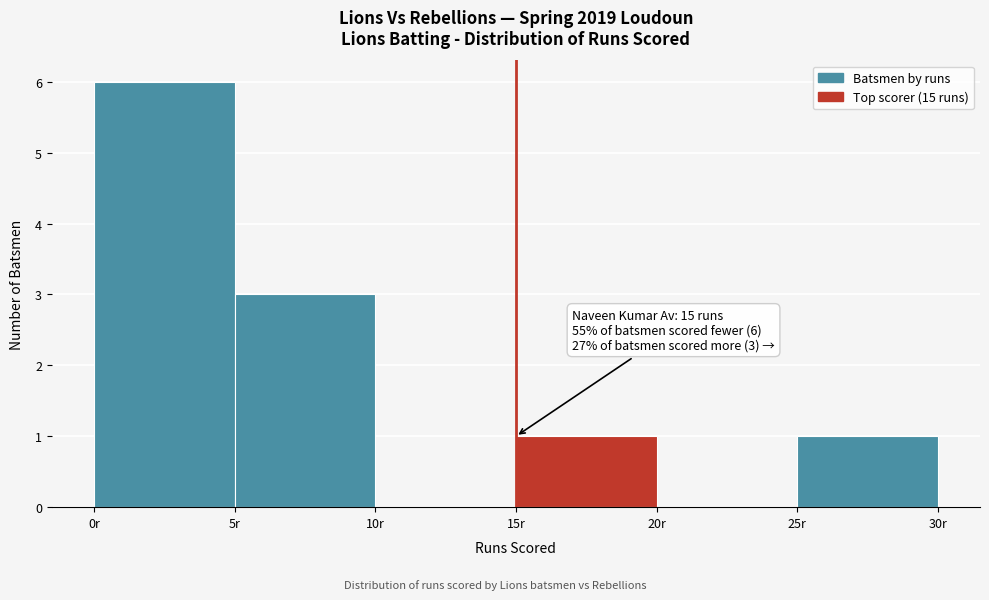

Over which range of the x-axis is the bar tallest?

0 to 5